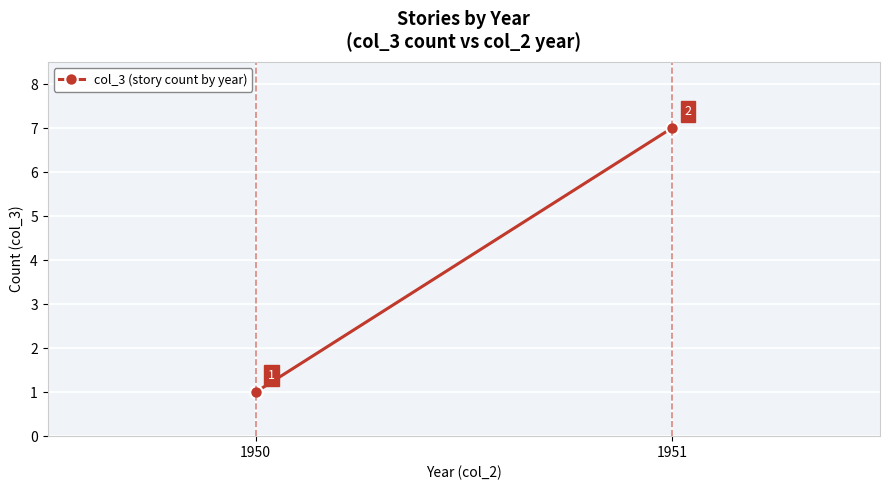

What is the sum of the values at 1950 and 1951?

8